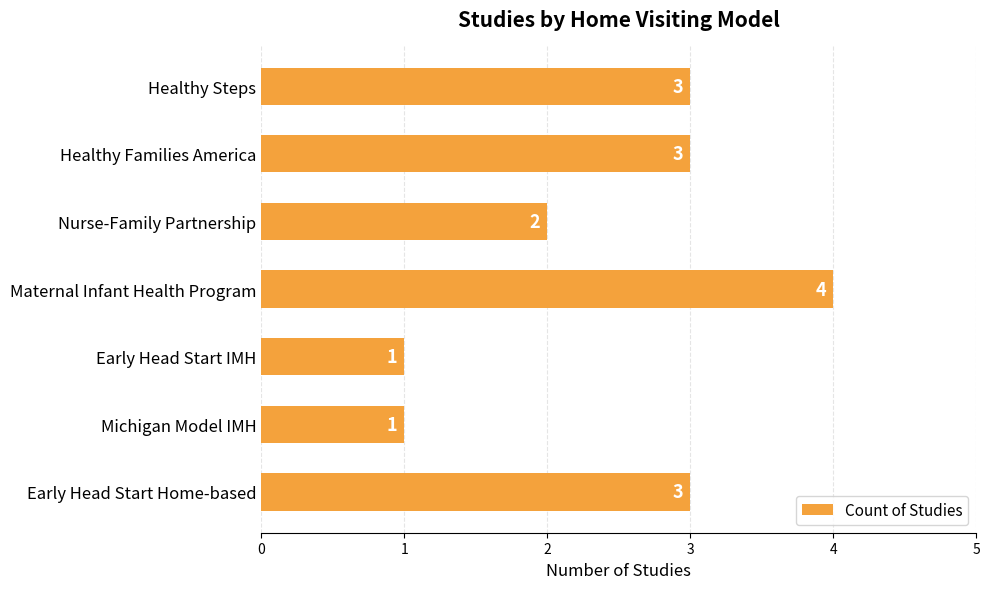

What is the average value?

2